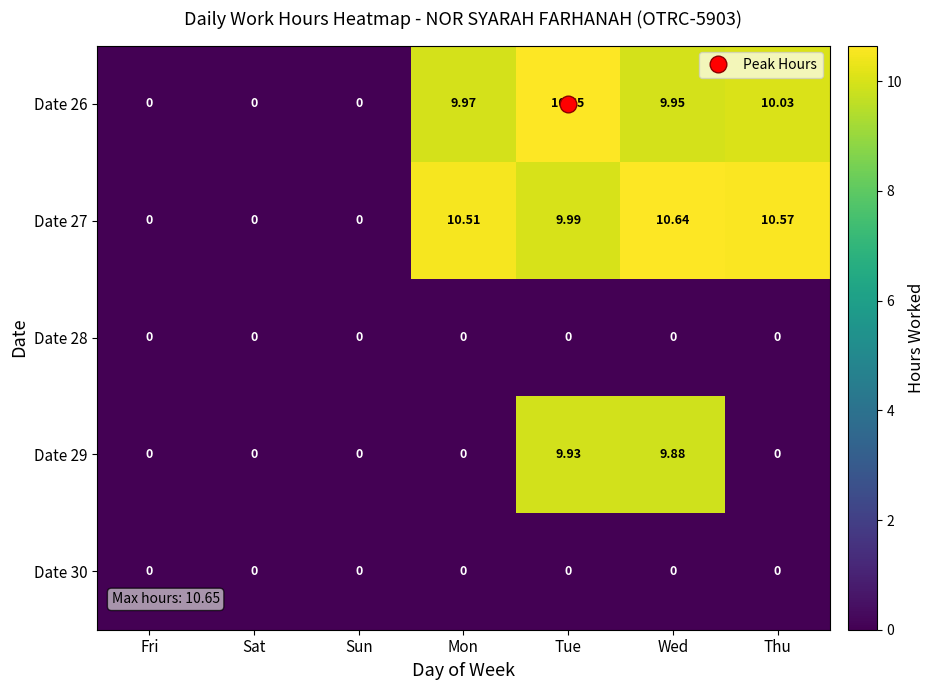

At which label does Date 27 first exceed 9?

Mon